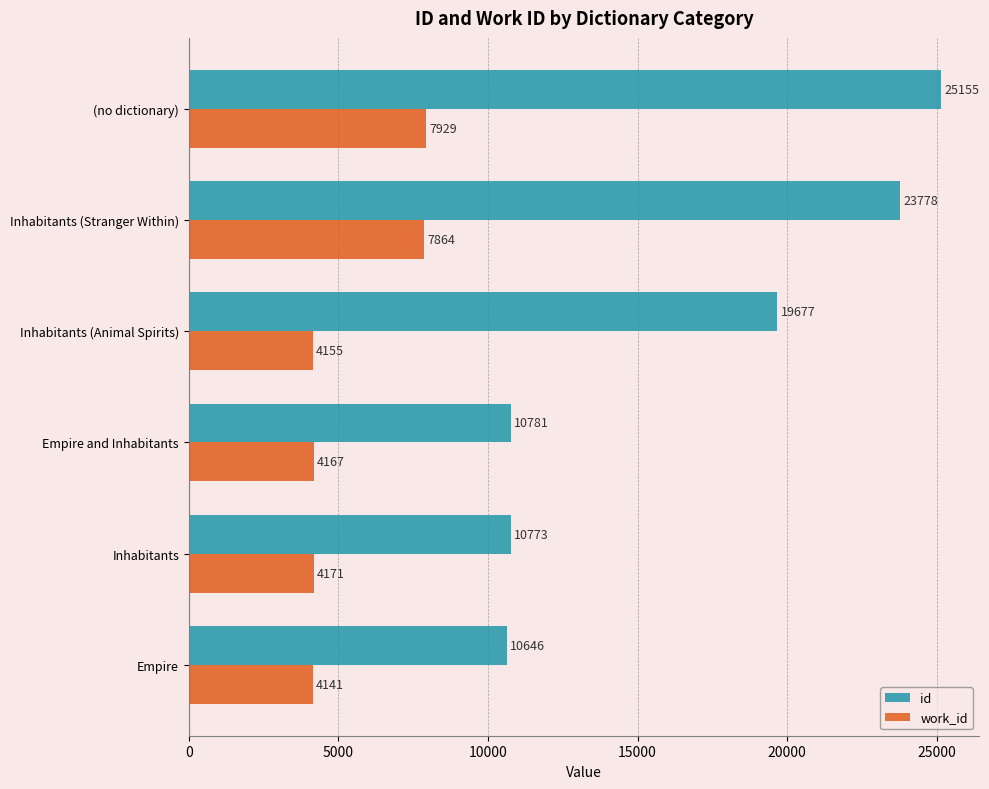

Rank the categories by id value from highest to lowest.

(no dictionary), Inhabitants (Stranger Within), Inhabitants (Animal Spirits), Empire and Inhabitants, Inhabitants, Empire